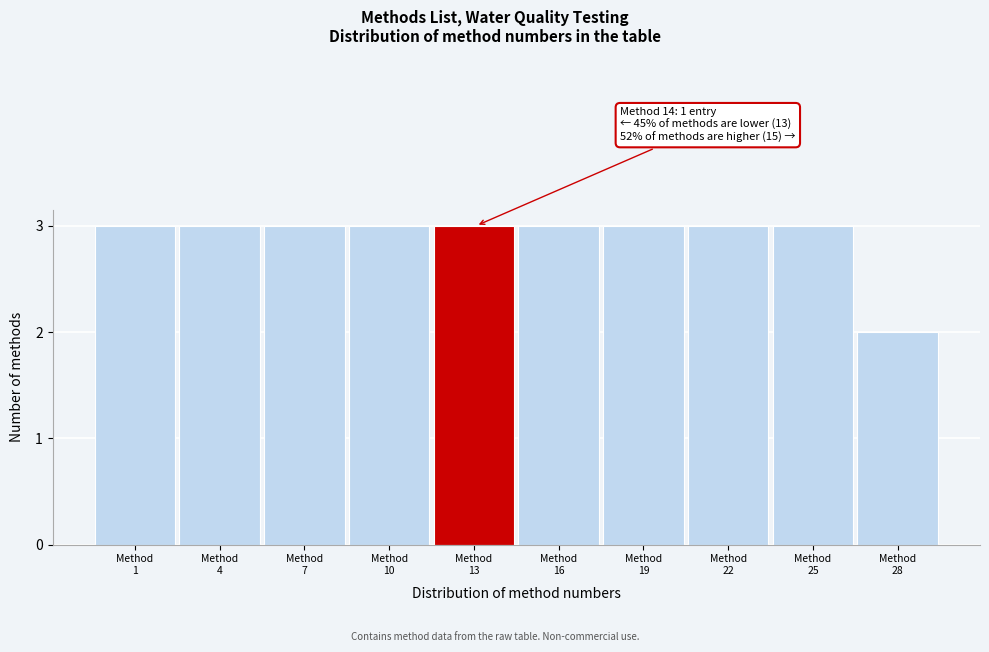

Reading left to right, extract all data points from this chart.

3	3	3	3	3	3	3	3	3	2